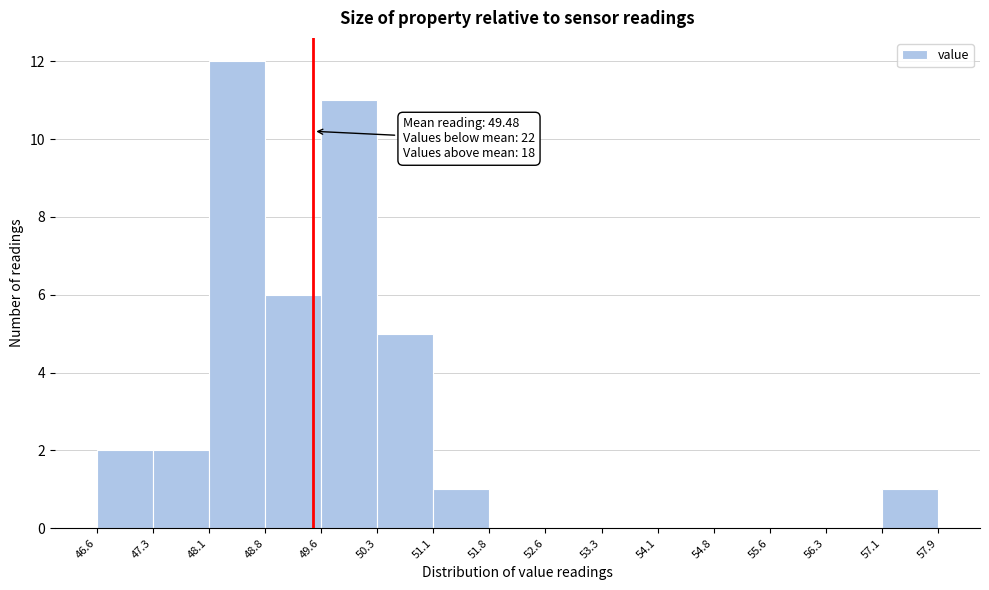

Which range on the x-axis has the tallest bar?

48.1 to 48.8